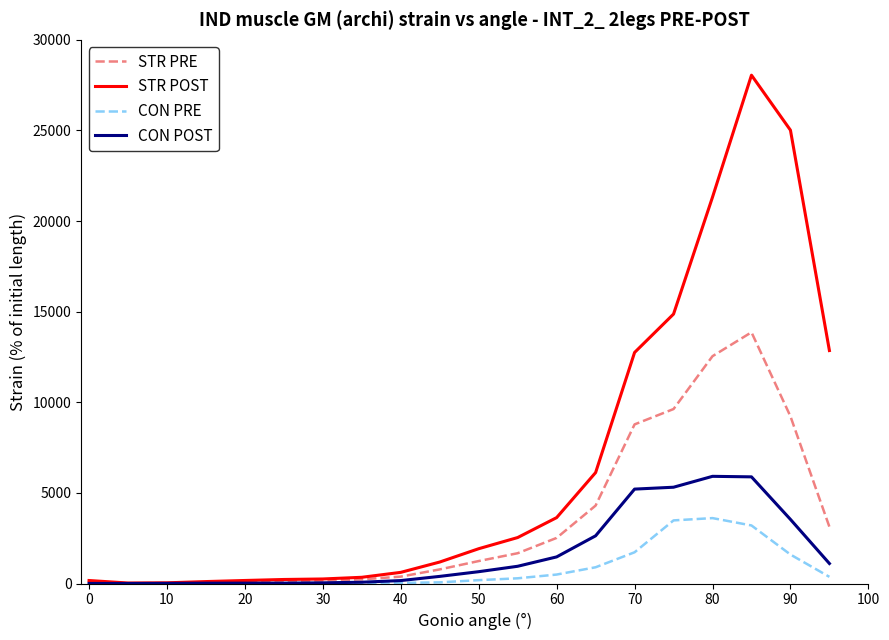

Which series has the largest total across all categories?

STR POST